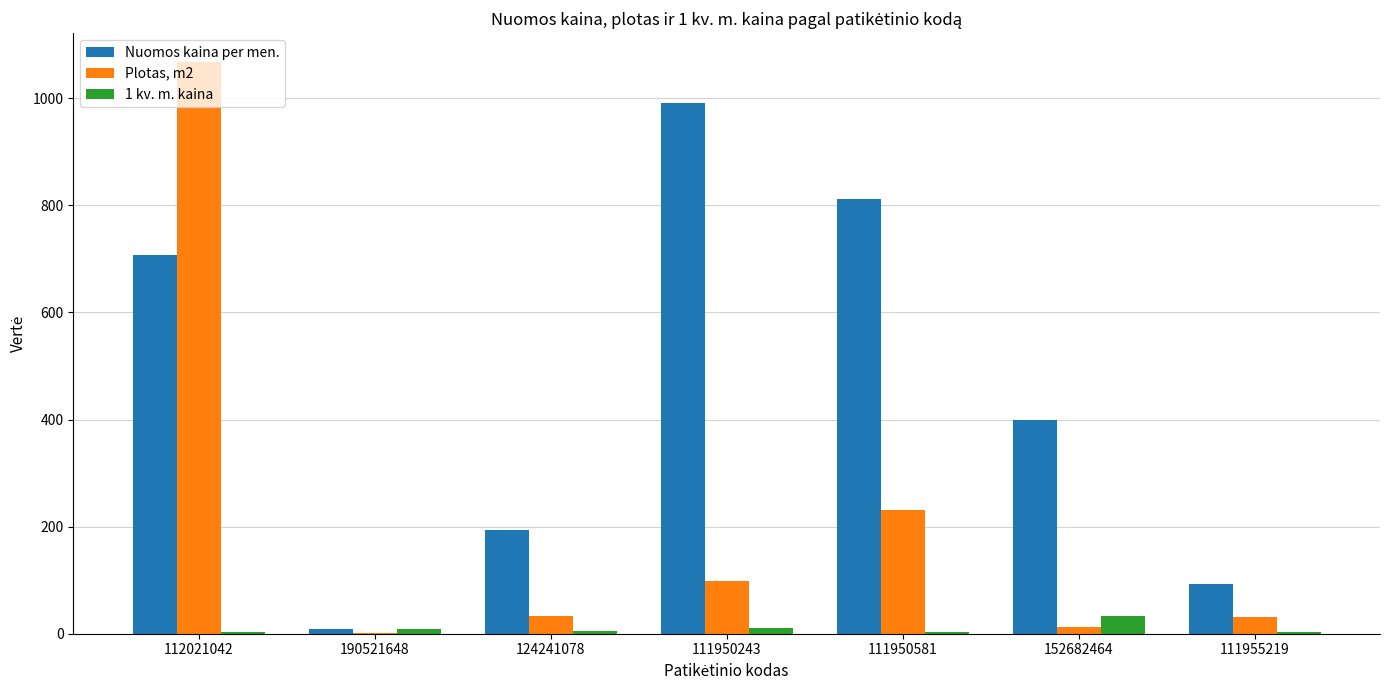

Which category has the highest value in the Nuomos kaina per men. series?

111950243